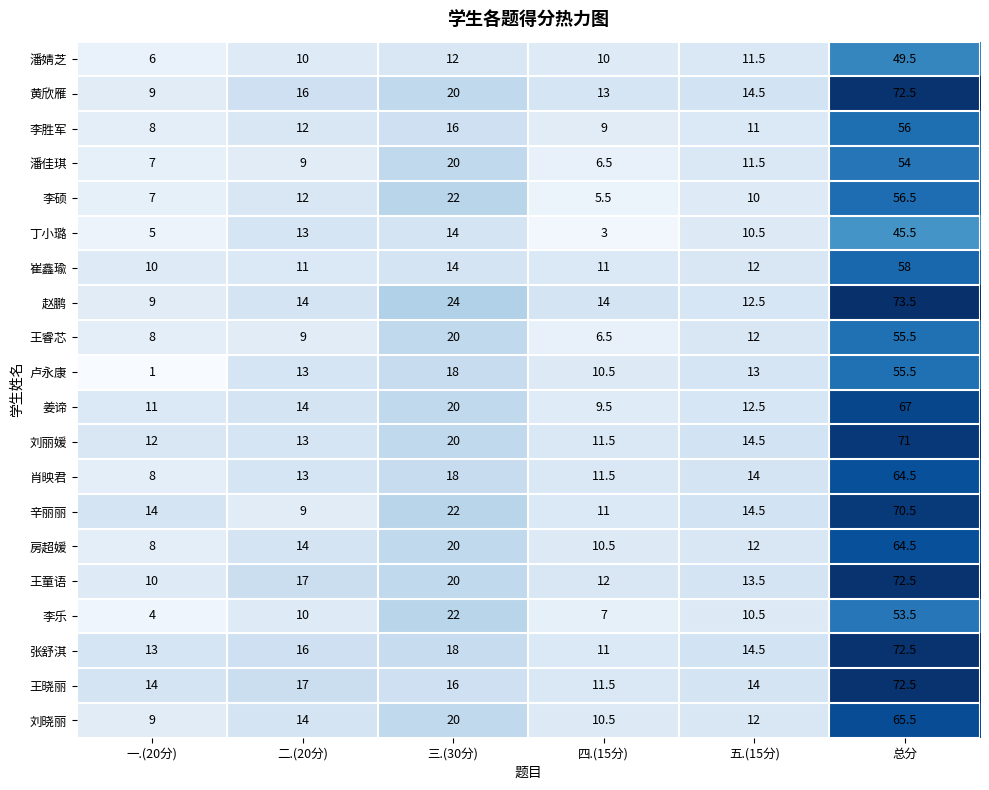

Is it true that 李乐 equals 9.0 at 三.(30分)?

False